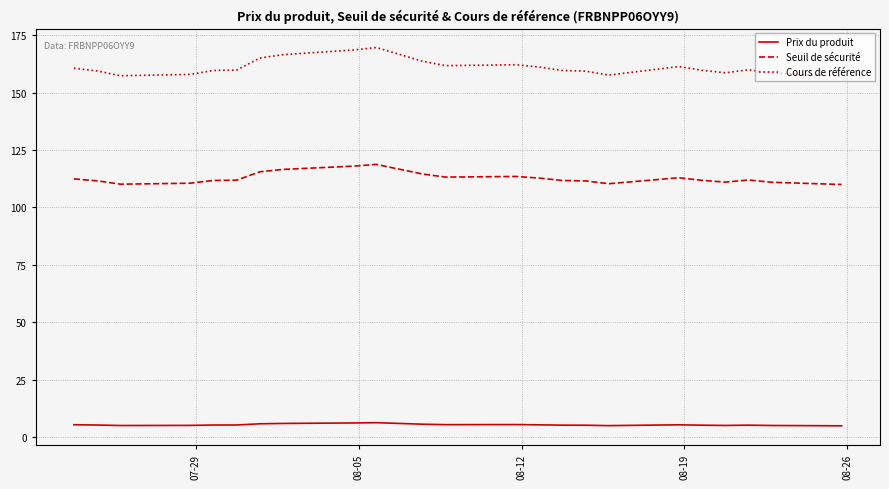

What is the minimum value shown in the chart?

4.9